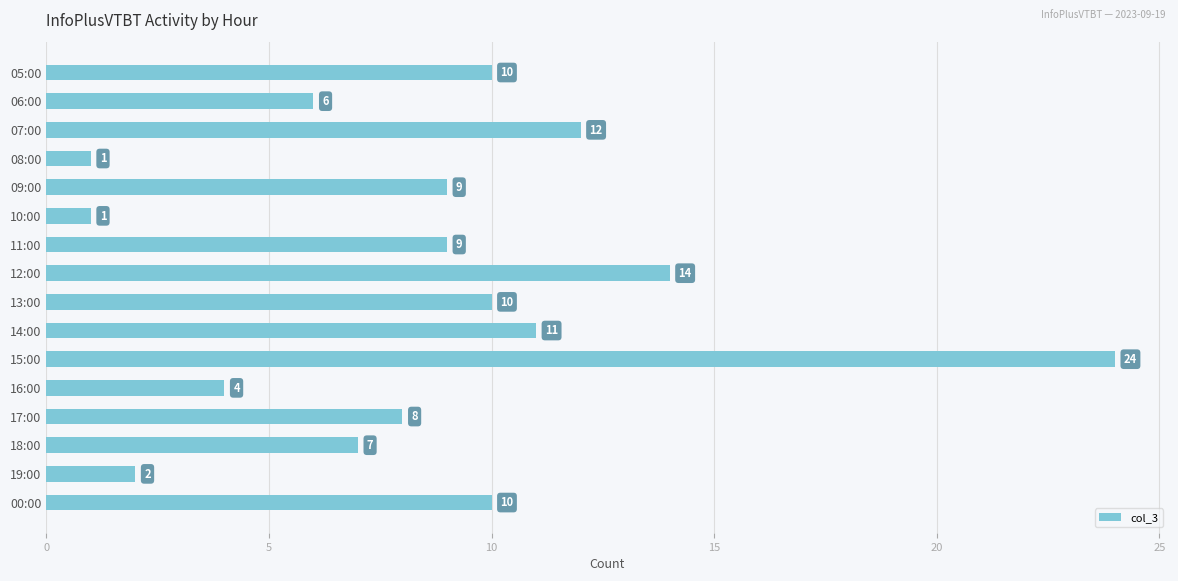

Reading top to bottom, transcribe all the data shown in this chart.

10	6	12	1	9	1	9	14	10	11	24	4	8	7	2	10